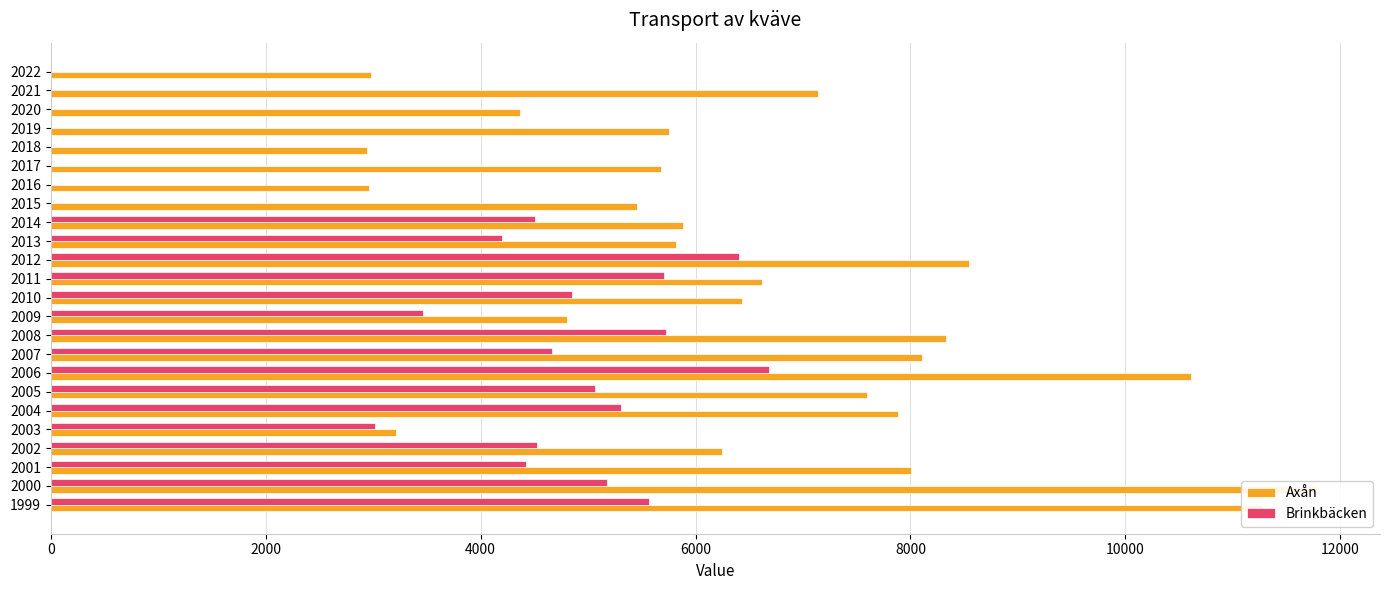

True or false: Axån has a value of 8327.0 at 2008.

True